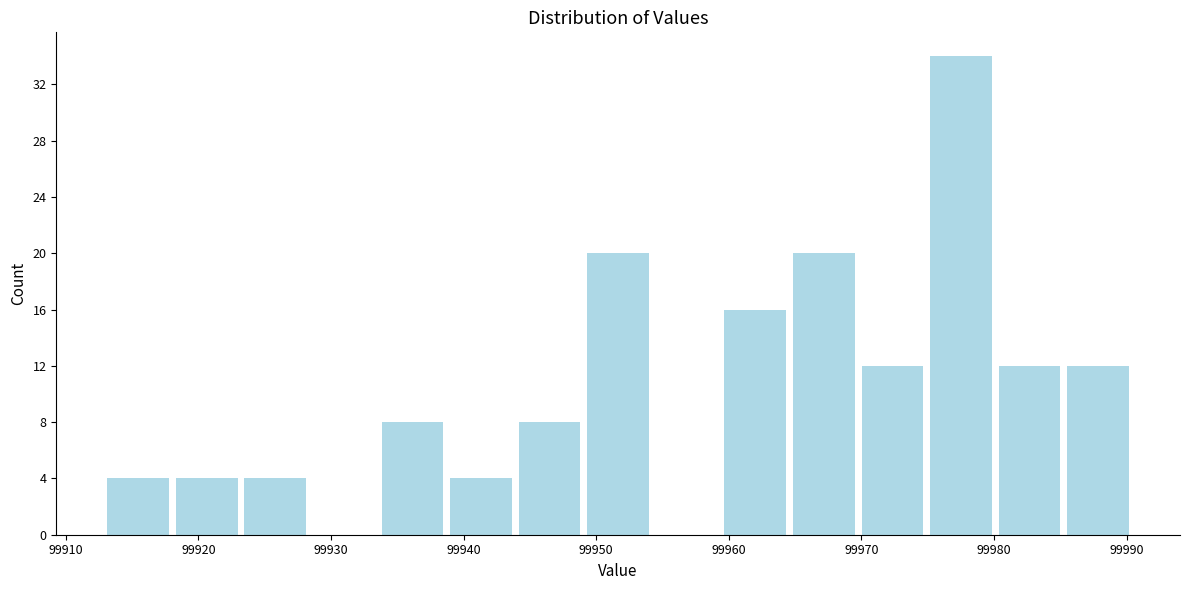

Reading left to right, transcribe this chart: for each bar, give the range it covers on the x-axis and its height. Neither the bar edges nor the heights are printed on the chart, so give them approximately, as read against the axes.

99913 to 99918: 4
99918 to 99923: 4
99923 to 99928: 4
99928 to 99934: 0
99934 to 99939: 8
99939 to 99944: 4
99944 to 99949: 8
99949 to 99954: 20
99954 to 99959: 0
99959 to 99965: 16
99965 to 99970: 20
99970 to 99975: 12
99975 to 99980: 34
99980 to 99985: 12
99985 to 99990: 12